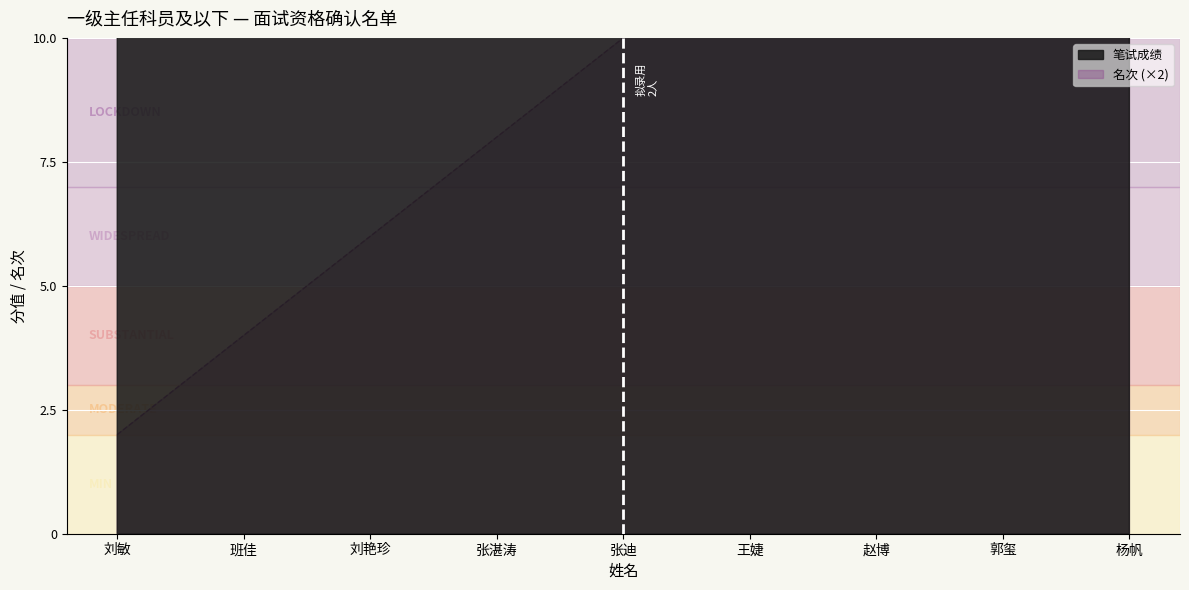

How many lines are shown in the chart?

2